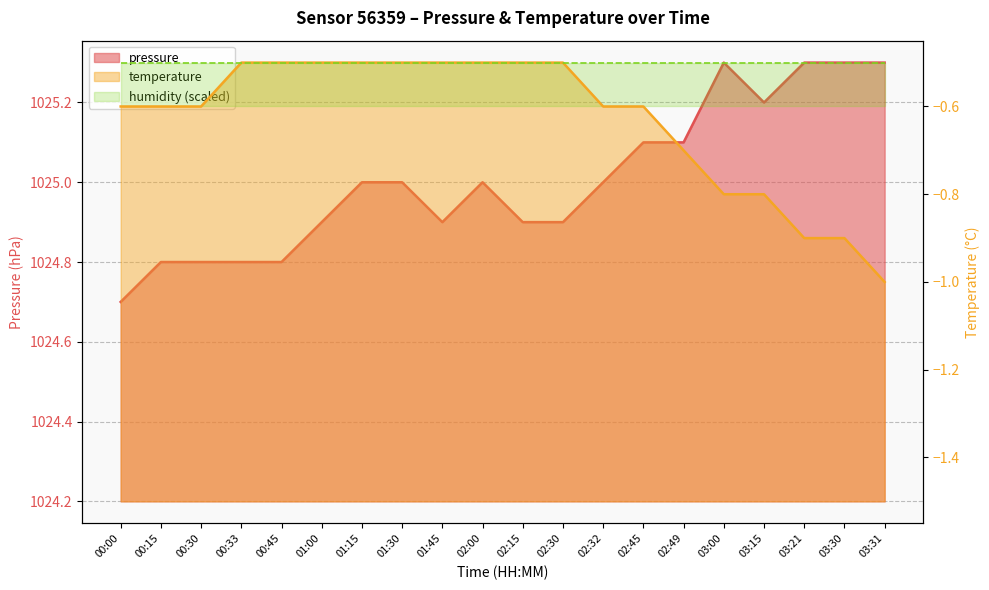

Which category has the lowest value across all series?

03:31